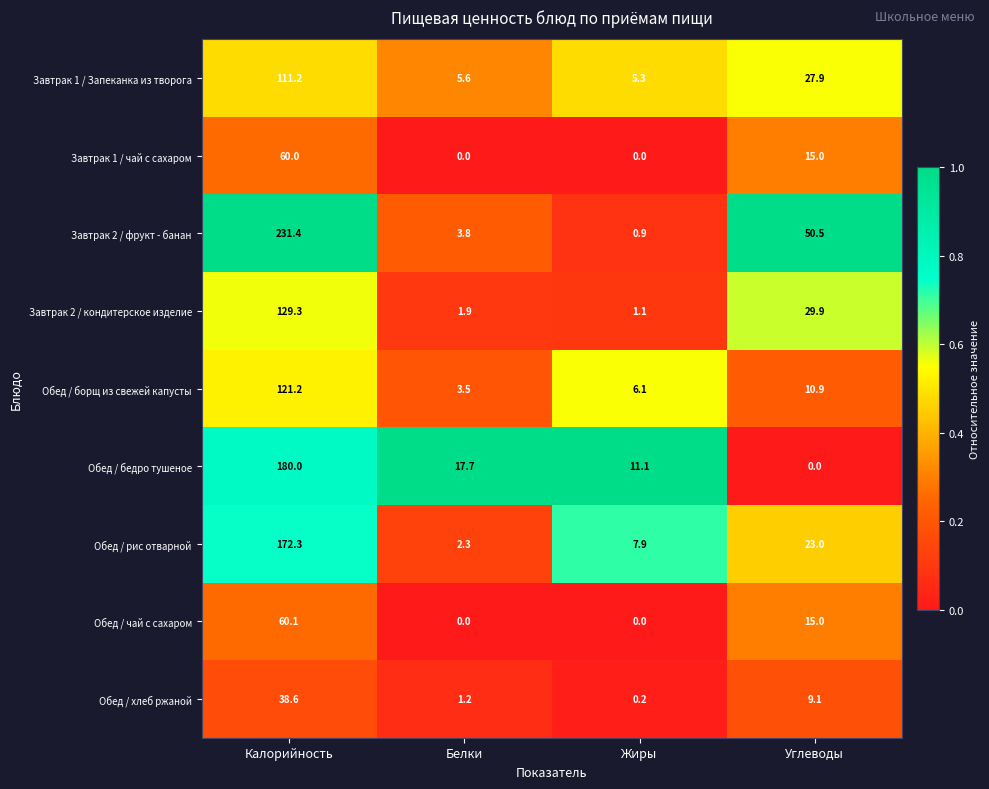

What is the total value across all series at Белки?

36.0